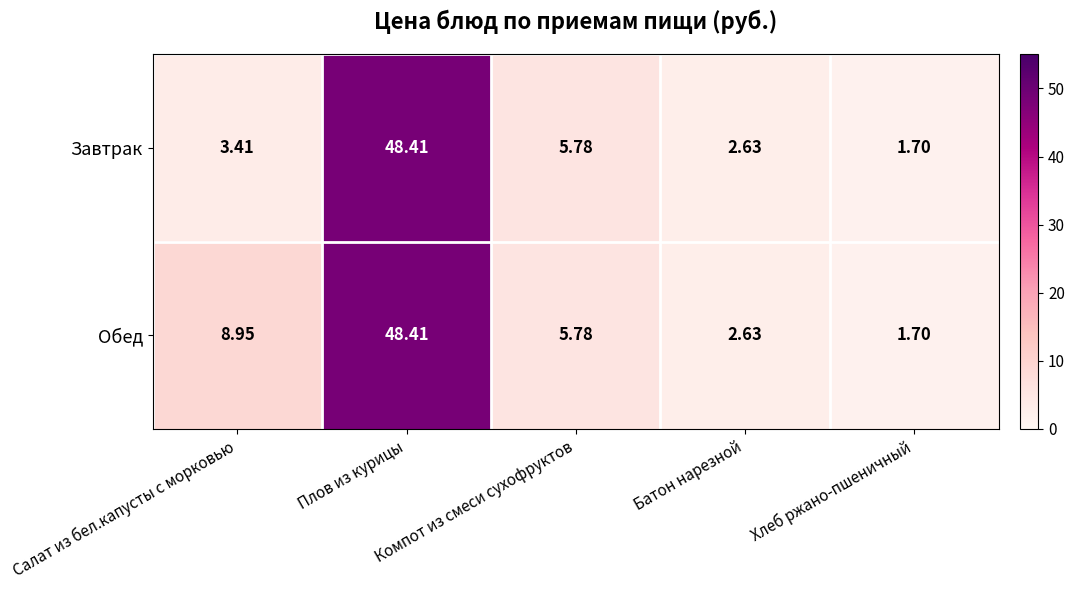

List the series in order of their overall mean, highest first.

Обед, Завтрак